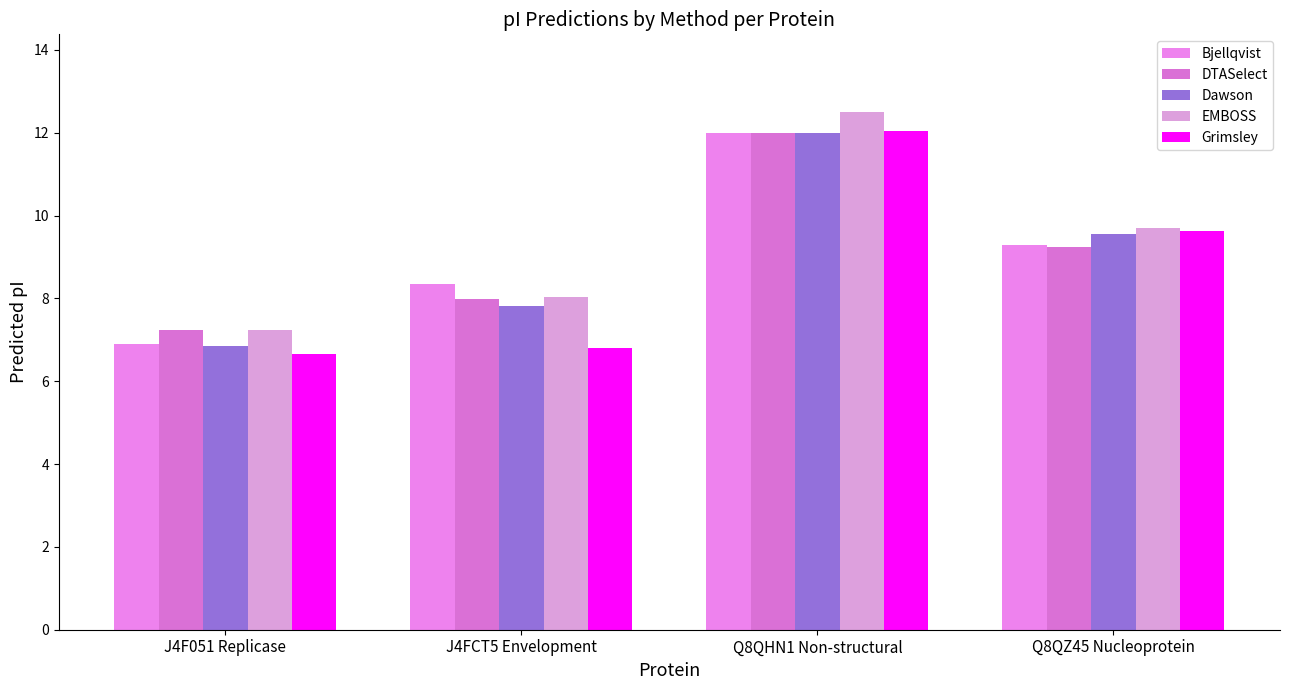

What is the label of the 1st bar from the right?

Q8QZ45 Nucleoprotein